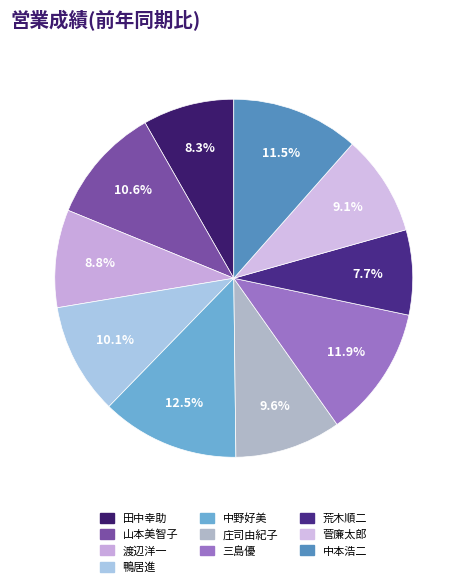

To the nearest percent, what is the difference between the largest and smallest slice percentages?

5%